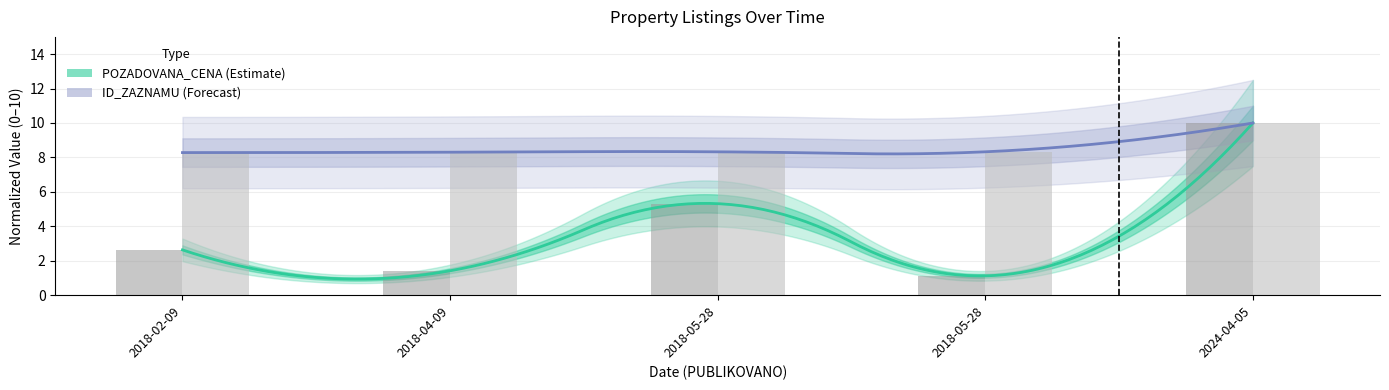

Which has a higher value, 2018-05-28 or 2018-04-09?

2018-05-28